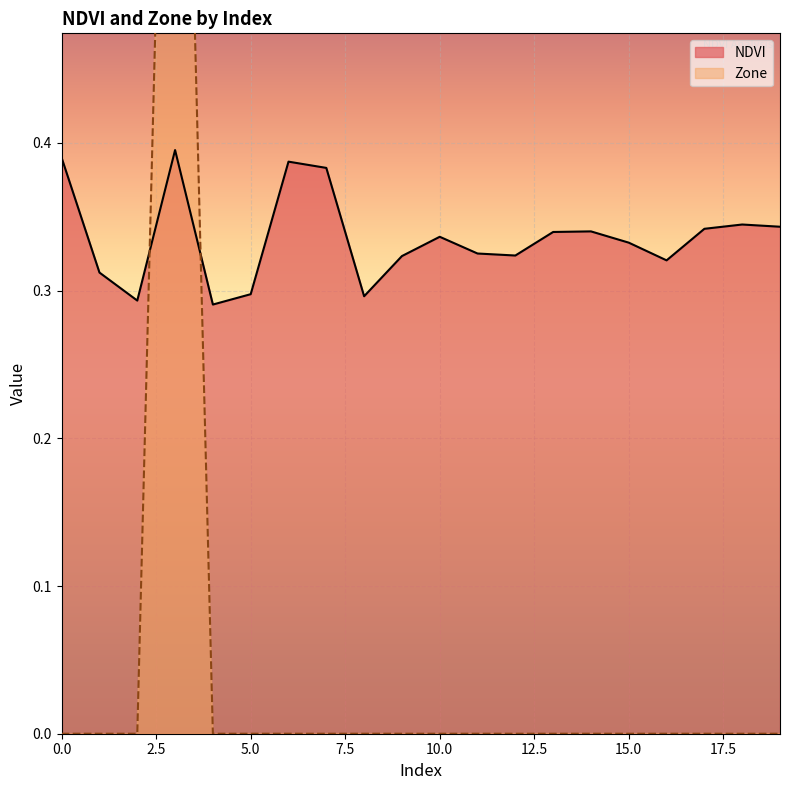

What is the difference between the maximum and minimum values in the Zone series?

1.0